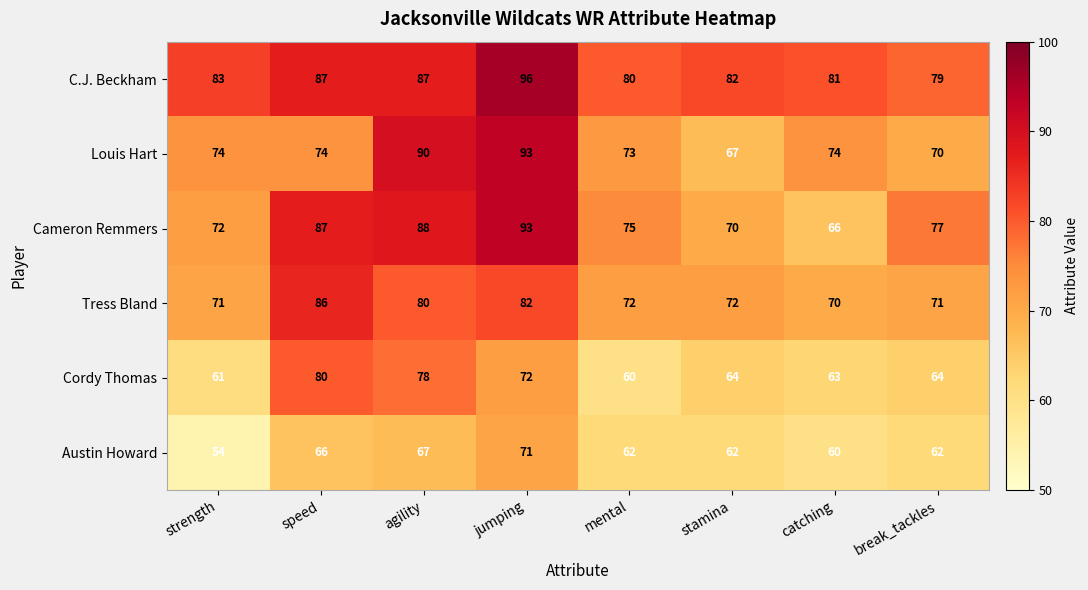

What is the average value of the Tress Bland series?

76